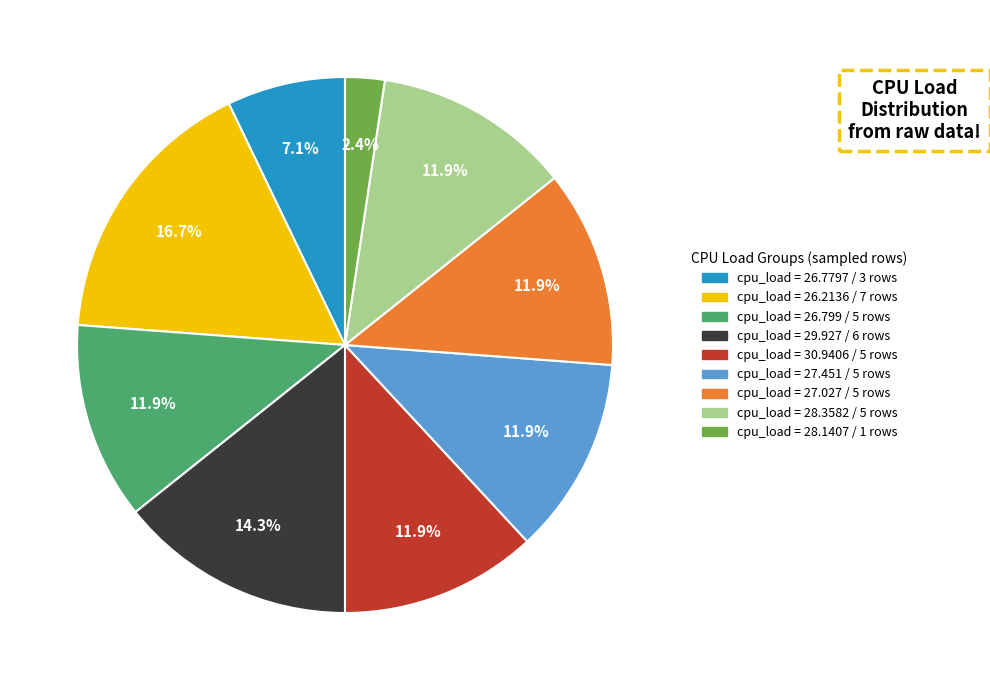

Is there any slice that represents more than half of the pie?

No